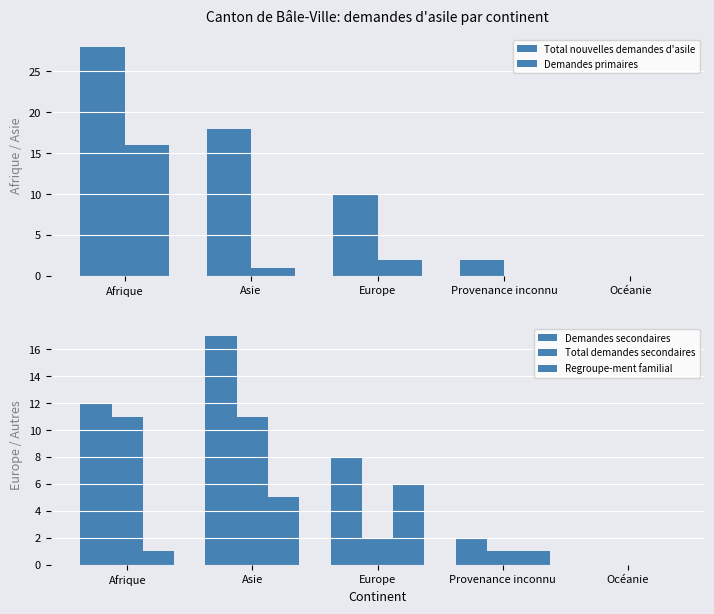

Rank the categories by Regroupe-ment familial value from highest to lowest.

Europe, Asie, Afrique, Provenance inconnu, Océanie